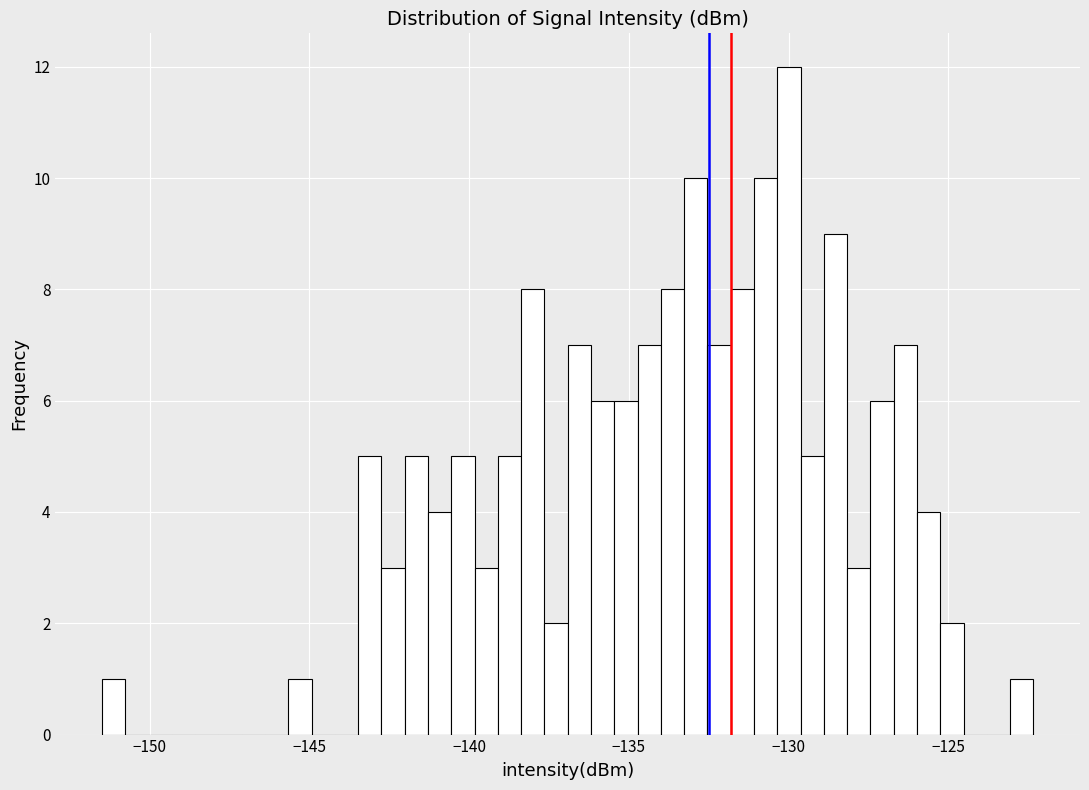

Around what value on the x-axis is the tallest bar? Give the approximate position of its centre, as read against the axis.

-130.0